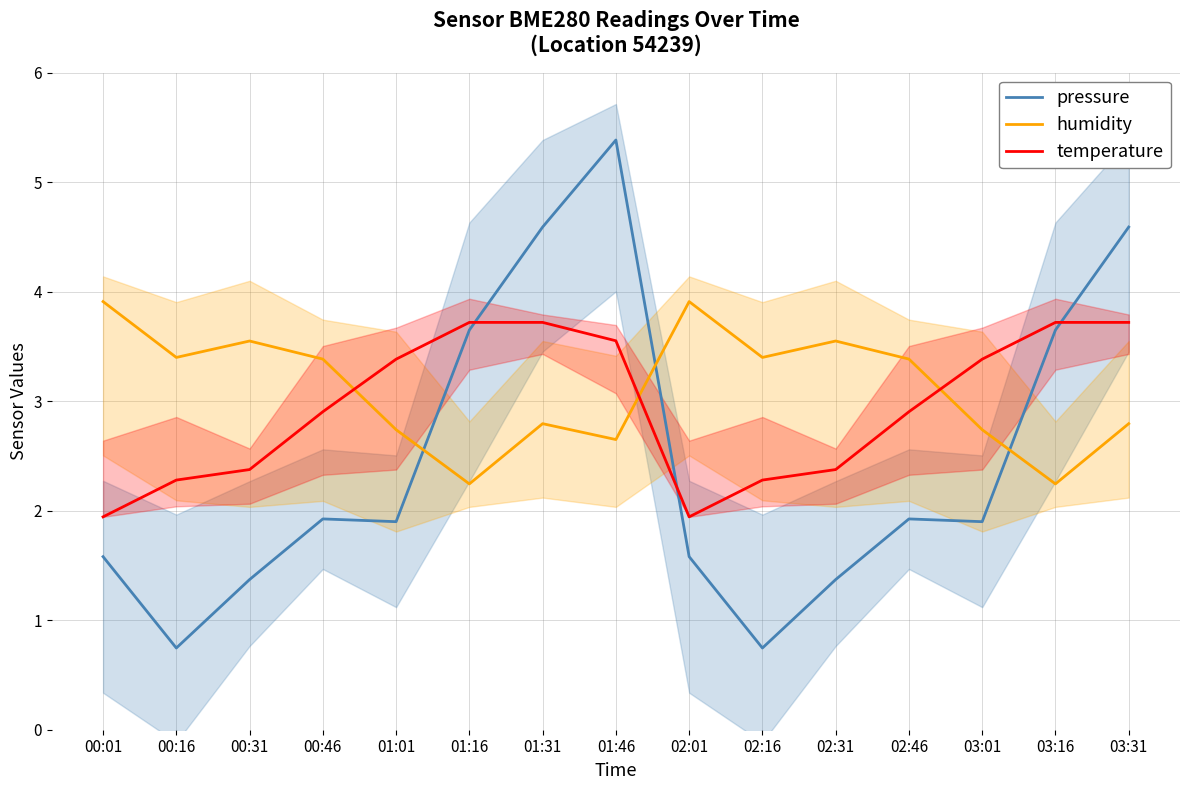

What position from the left is 00:16?

2